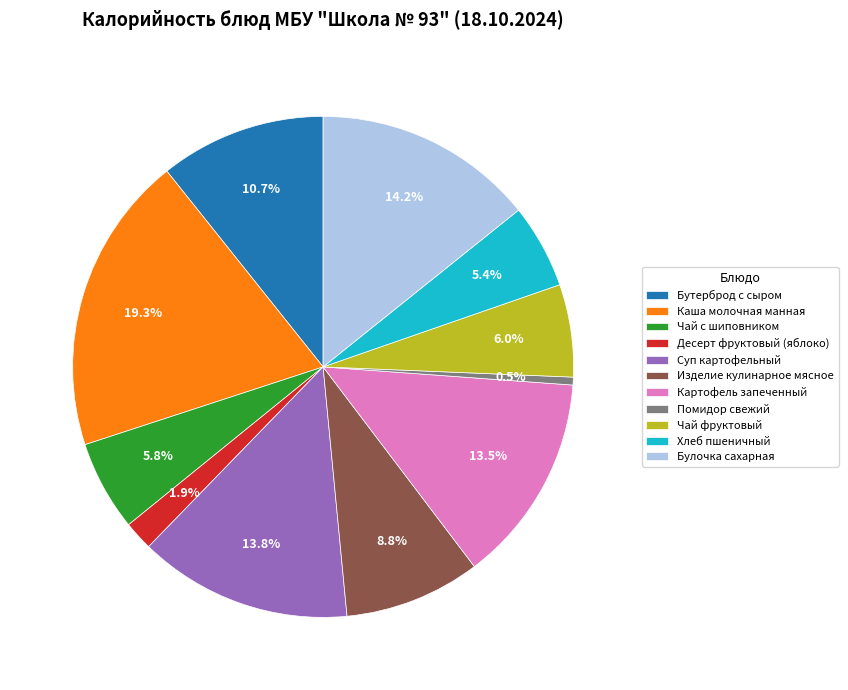

To the nearest percent, what is the difference between the largest and smallest slice percentages?

19%